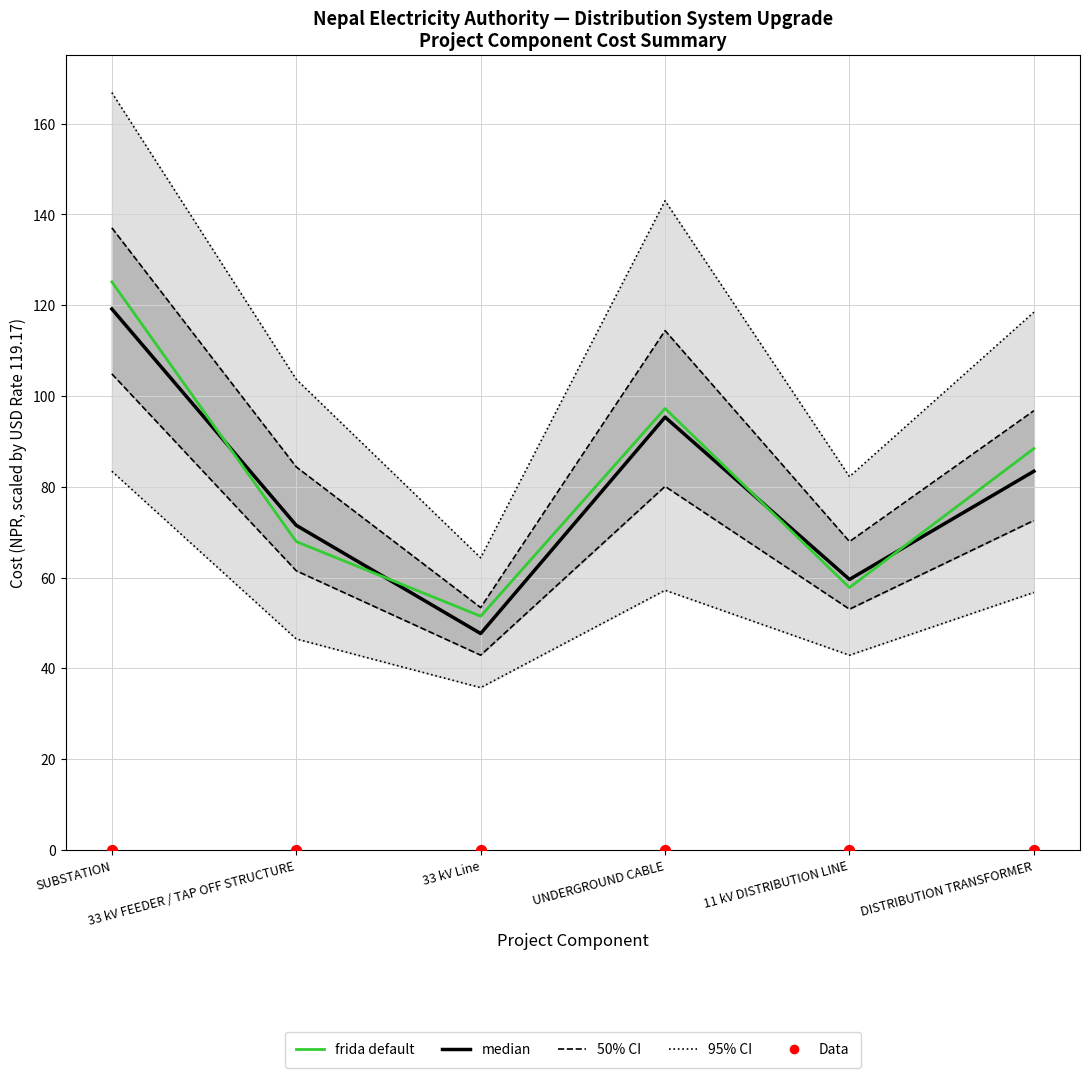

What is the total value across all series at SUBSTATION?

244.3